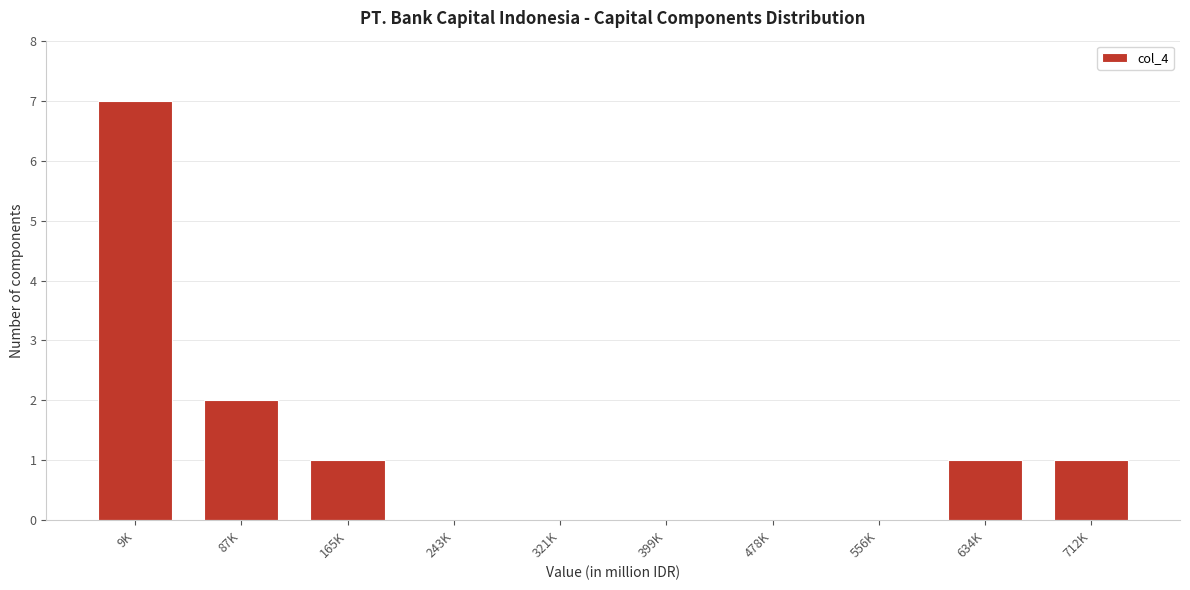

Reading right to left, transcribe all the data shown in this chart.

712K=1	634K=1	556K=0	478K=0	399K=0	321K=0	243K=0	165K=1	87K=2	9K=7